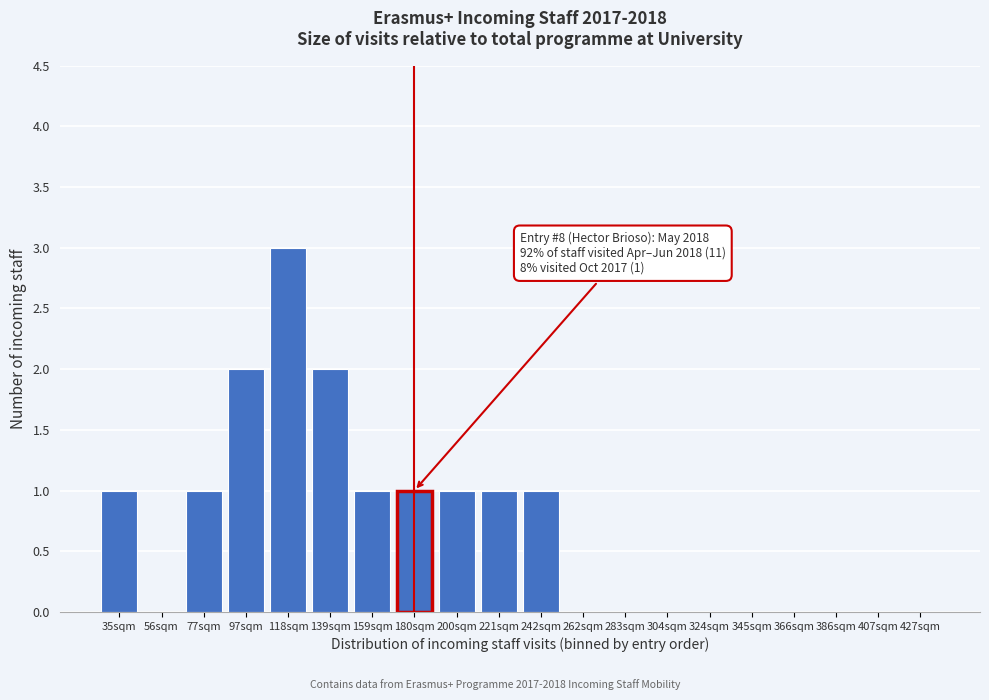

Reading left to right, transcribe all the data shown in this chart.

35sqm=1	56sqm=0	77sqm=1	97sqm=2	118sqm=3	139sqm=2	159sqm=1	180sqm=1	200sqm=1	221sqm=1	242sqm=1	262sqm=0	283sqm=0	304sqm=0	324sqm=0	345sqm=0	366sqm=0	386sqm=0	407sqm=0	427sqm=0